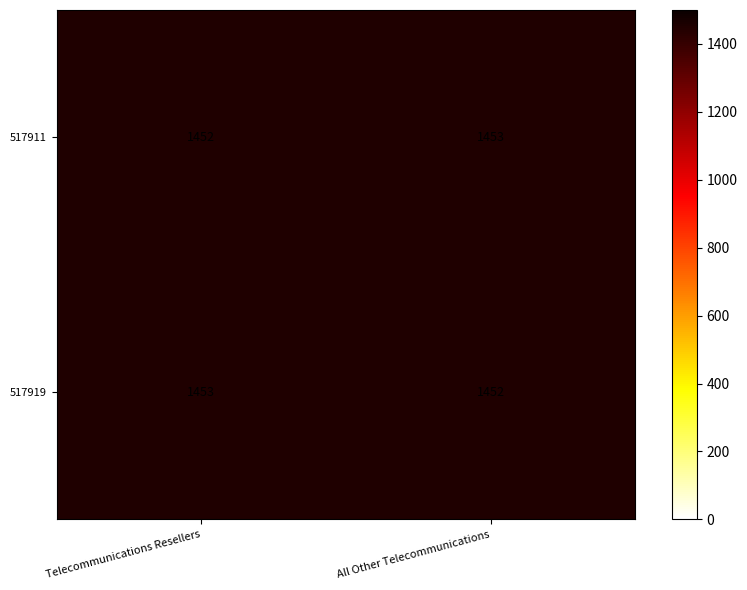

What is the total value across all series at Telecommunications Resellers?

2905